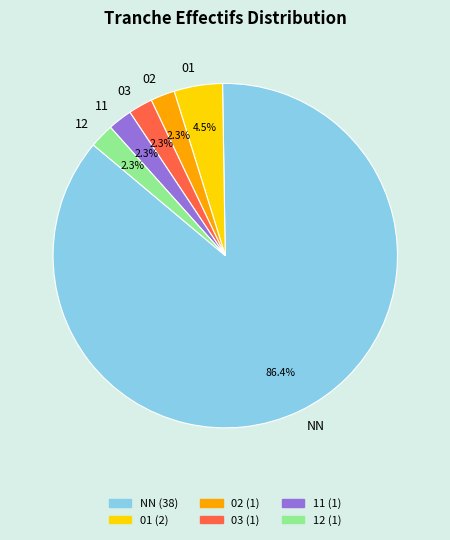

What percentage is NOT represented by 03?

97.7%